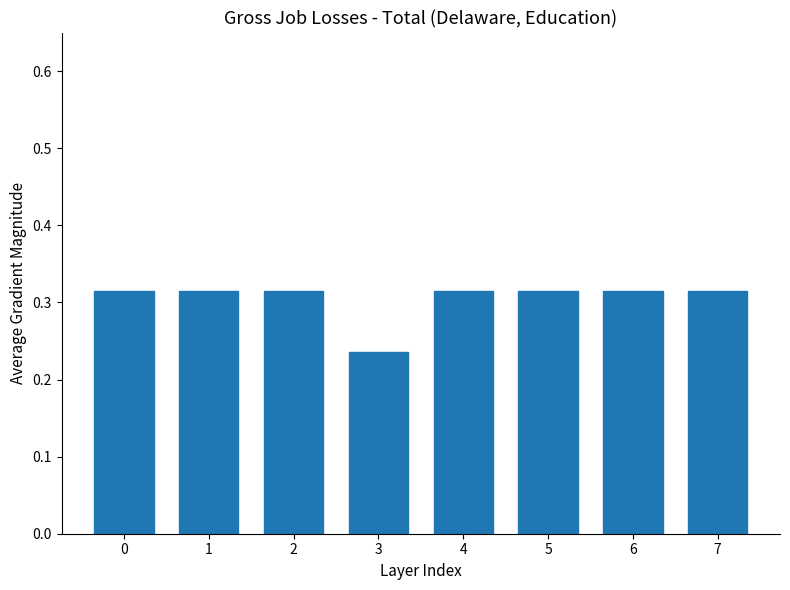

The chart shows a value of 0.2 at 1. True or false?

False